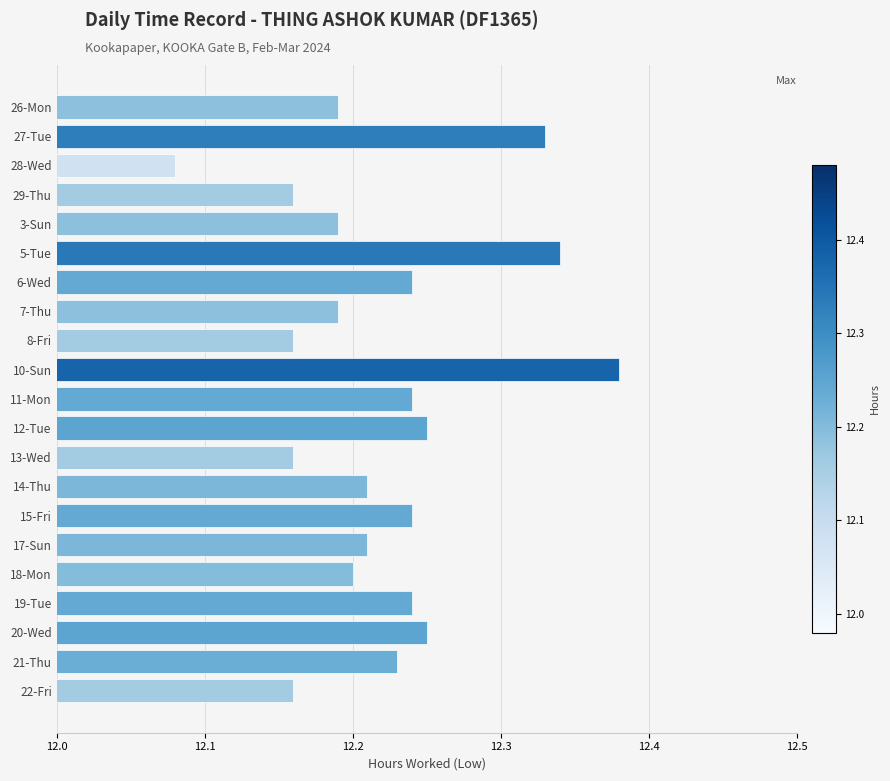

How many bars are there in total?

21